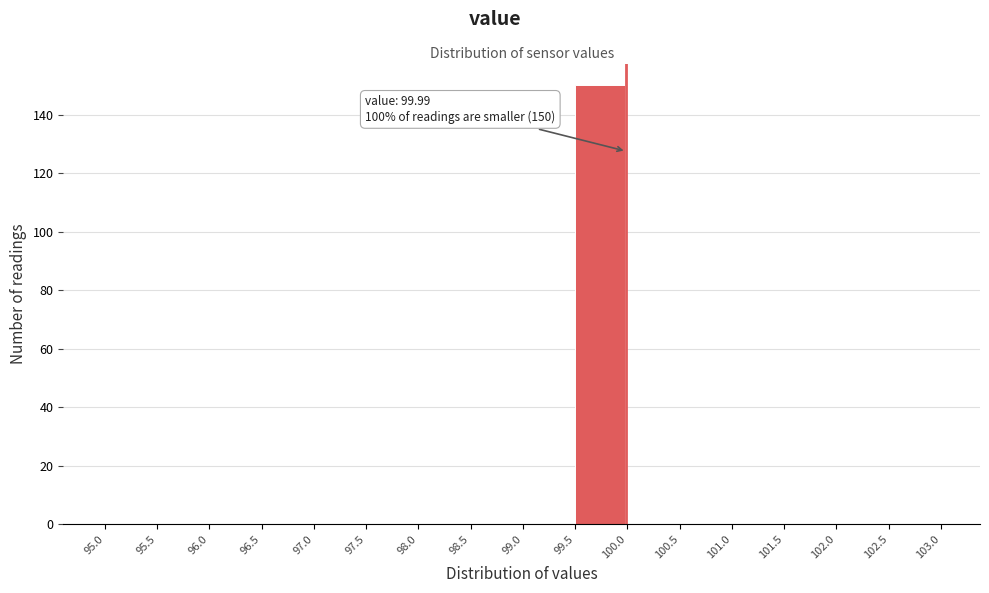

Which range on the x-axis has the tallest bar?

99.5 to 100.0